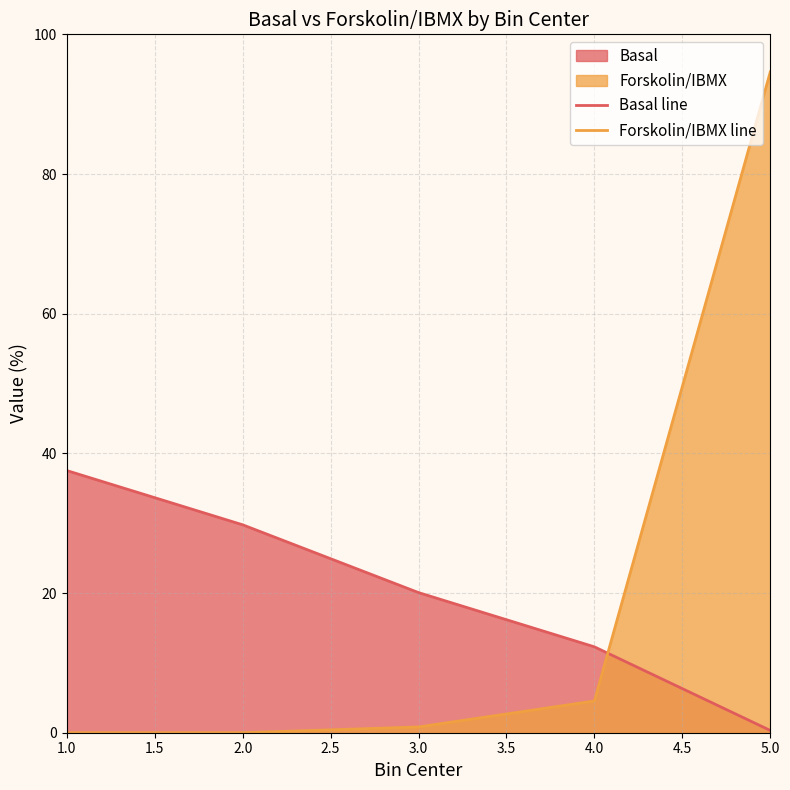

Reading left to right, extract all data points from this chart.

Basal line: 37.5	29.8	20.1	12.3	0.3
Forskolin/IBMX line: 0.0	0.0	0.8	4.5	94.6